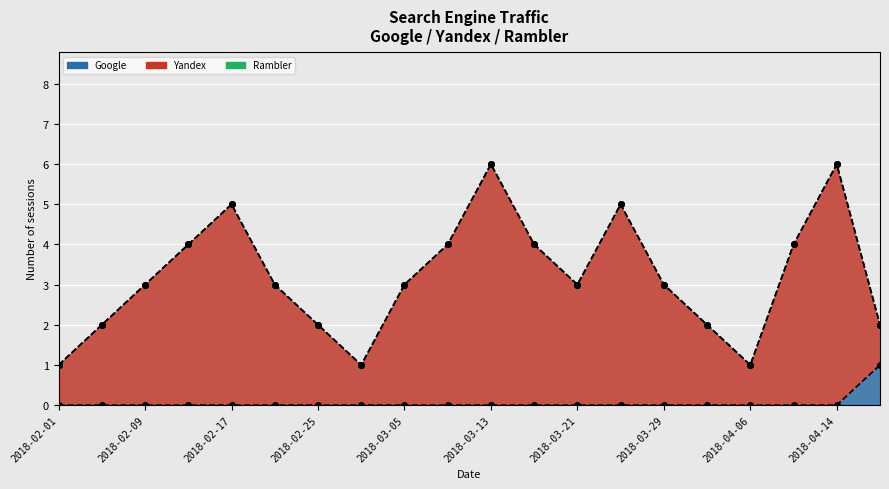

True or false: Yandex and Rambler intersect in this chart.

False